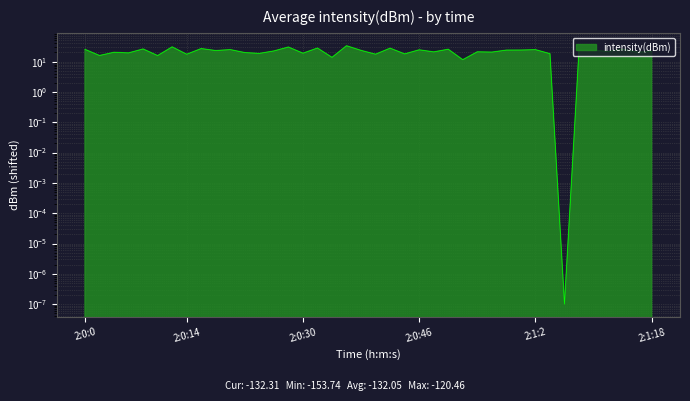

At which category does the data reach its first local valley?

2:0:2